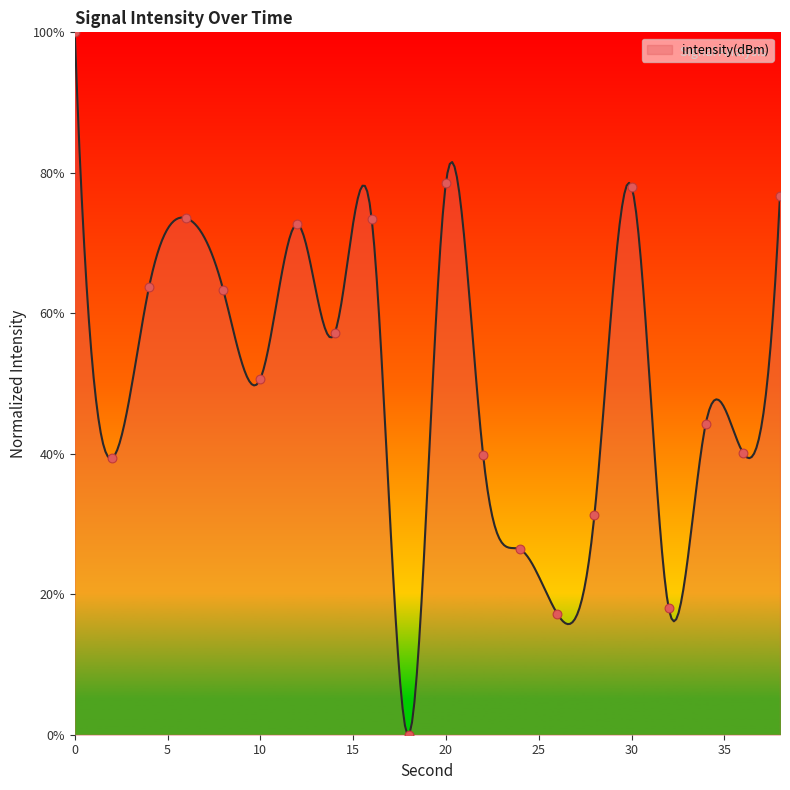

Between 30 and 18, which is larger?

30